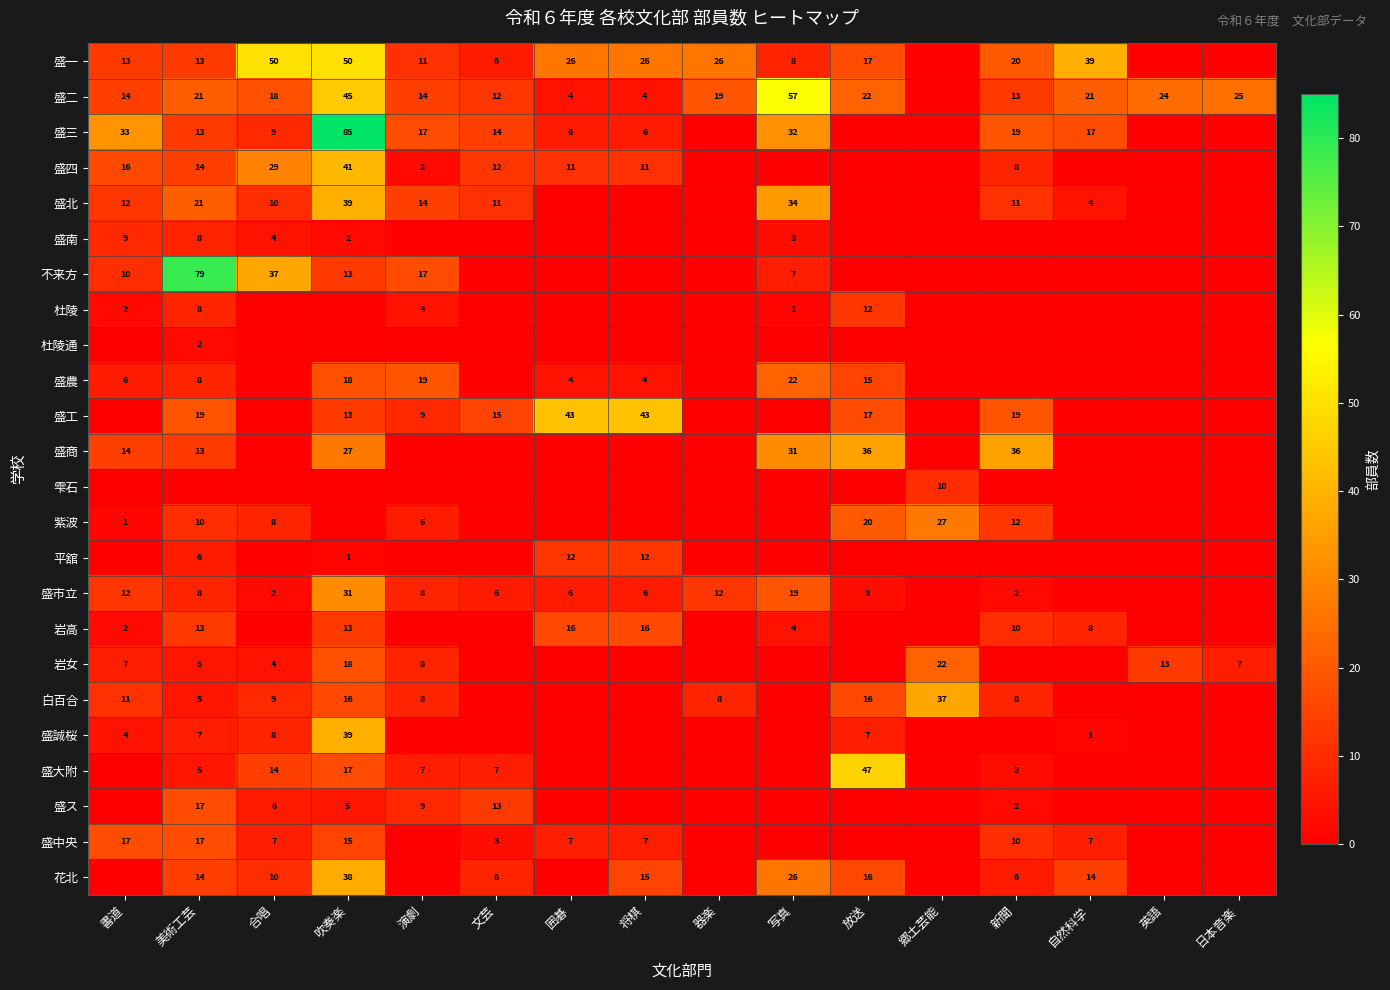

Is it true that 盛誠桜 equals 7 at 美術工芸?

True